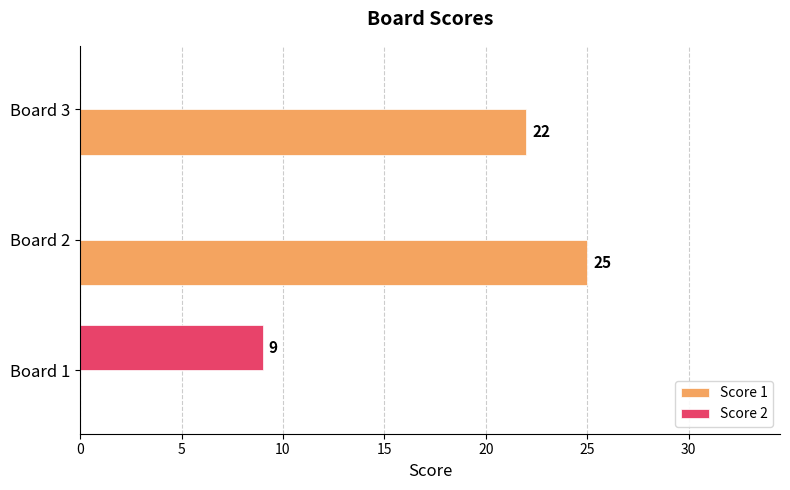

Which series has the largest total across all categories?

Score 1